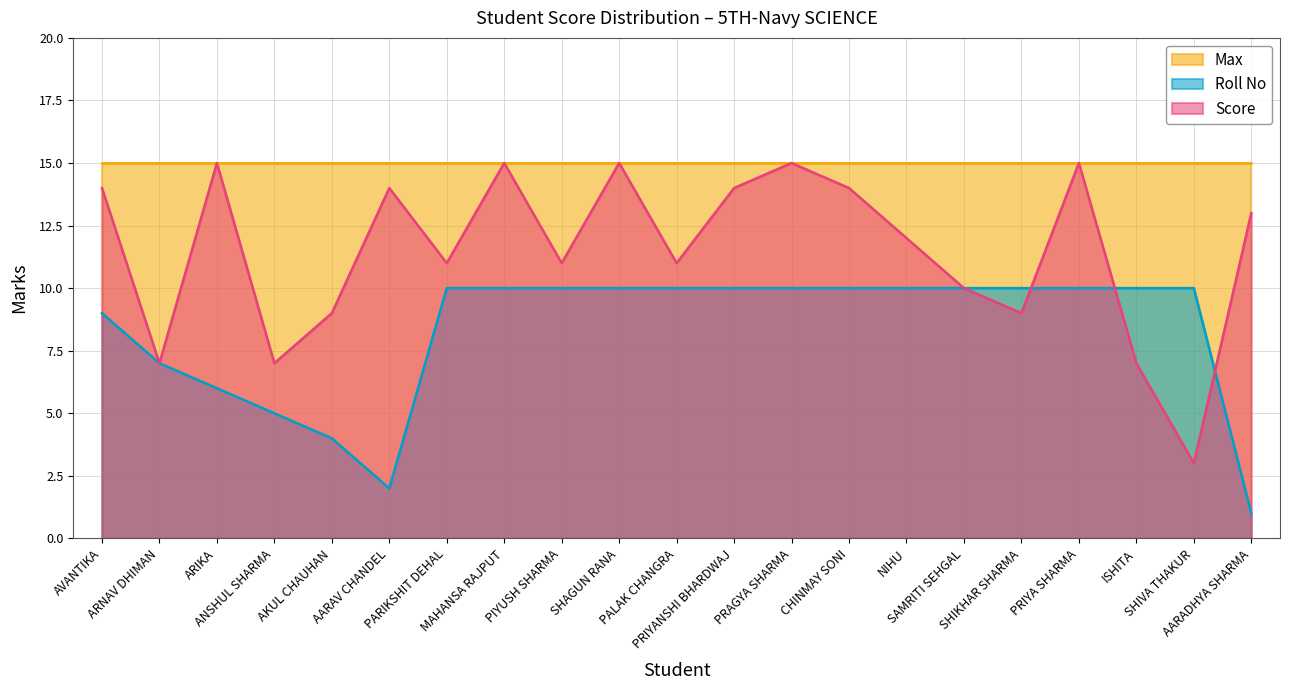

True or false: Score has more than 2 interior local peaks.

True